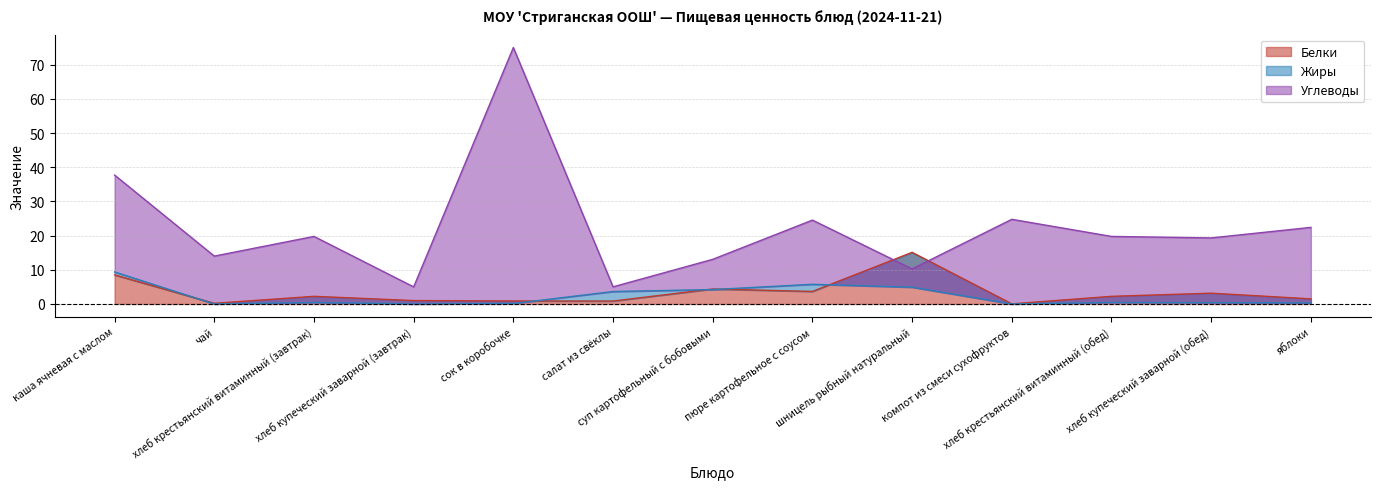

At how many categories does at least one series exceed 69?

1